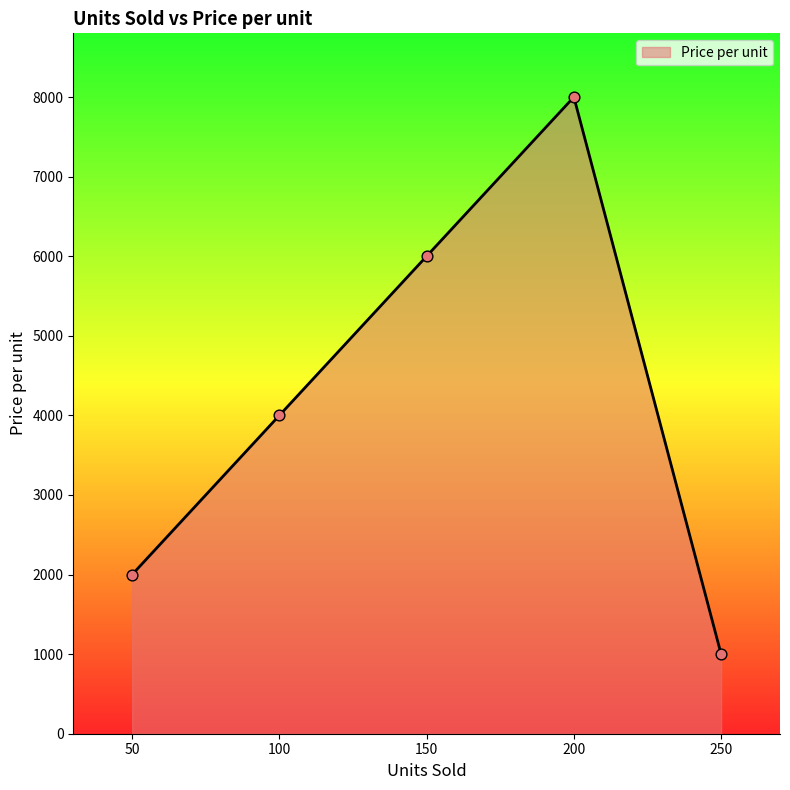

Between 200 and 50, which is larger?

200